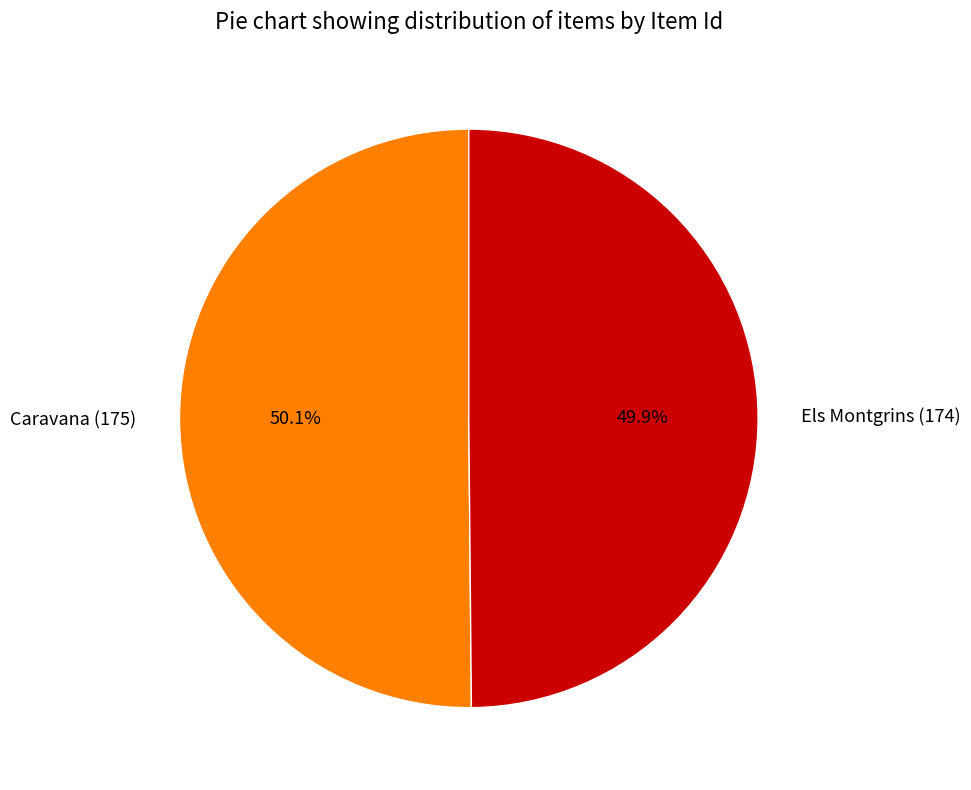

Do Els Montgrins (174) and Caravana (175) together represent more than half of the pie?

Yes